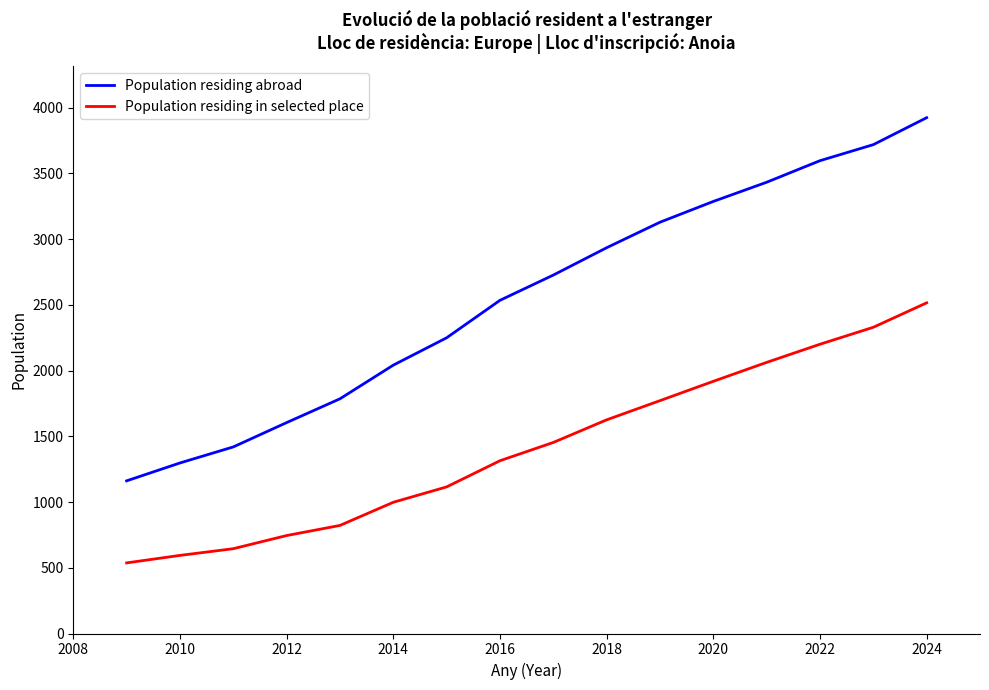

How many values in the Population residing abroad series are below 2726?

8